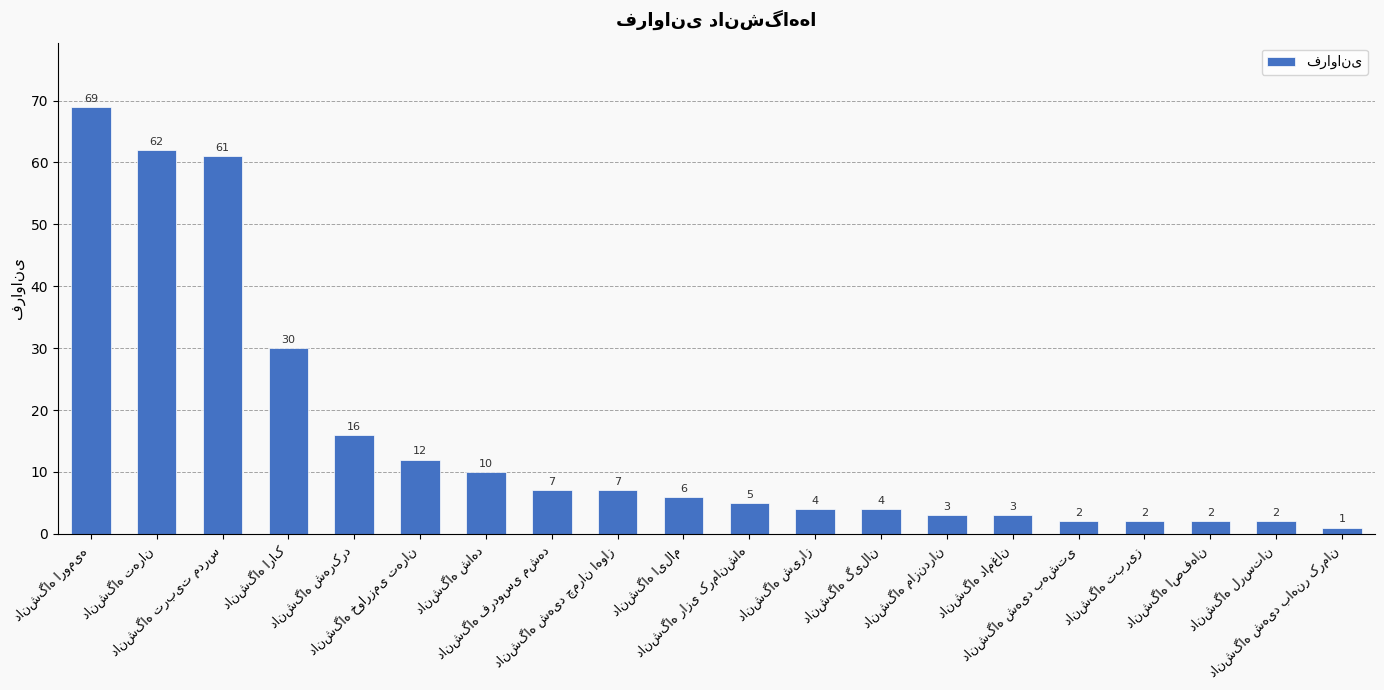

What is the greatest value displayed?

69